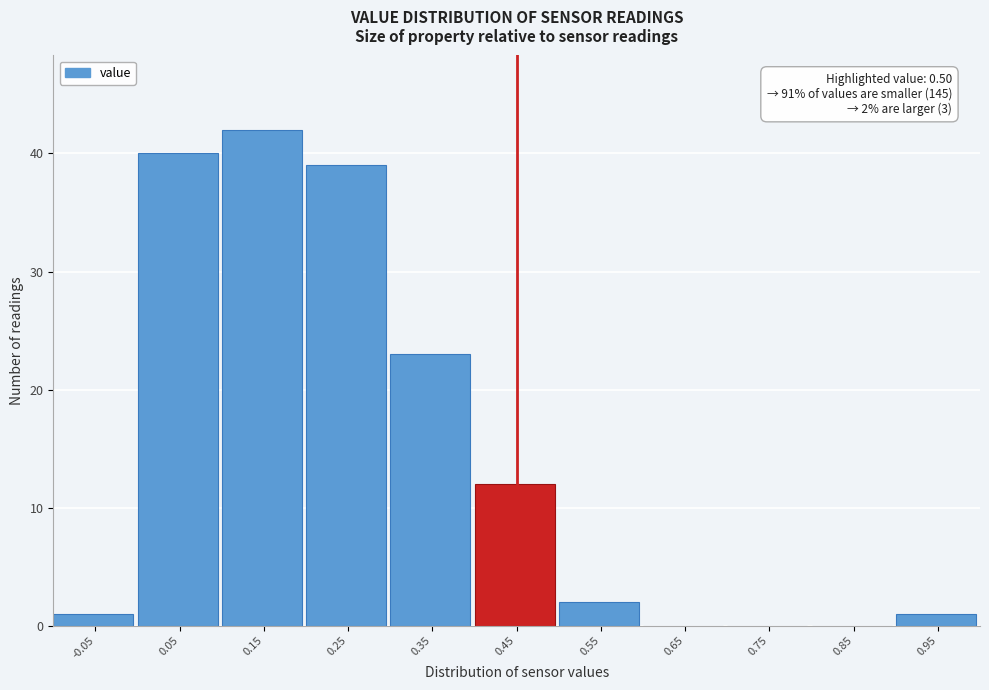

Reading left to right, what are all the values shown in this chart?

-0.05=1	0.05=40	0.15=42	0.25=39	0.35=23	0.45=12	0.55=2	0.65=0	0.75=0	0.85=0	0.95=1